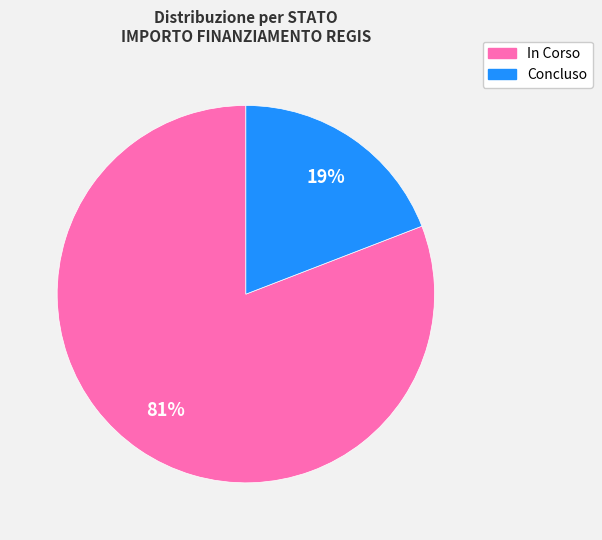

What percentage is the In Corso slice, to the nearest percent?

81%